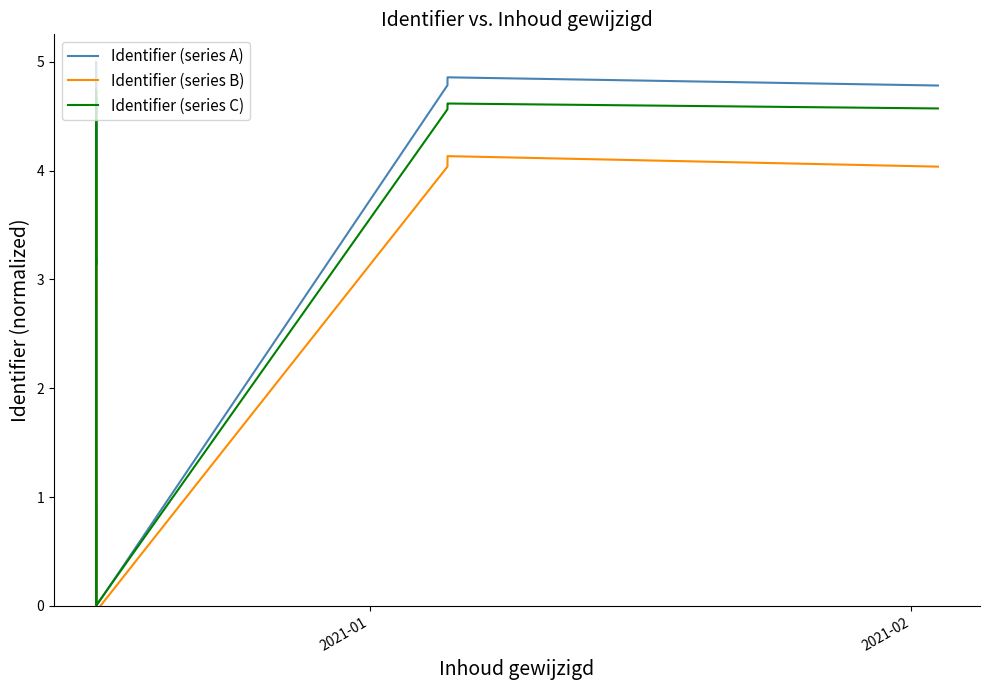

How many values in the Identifier (series B) series are below 4?

6